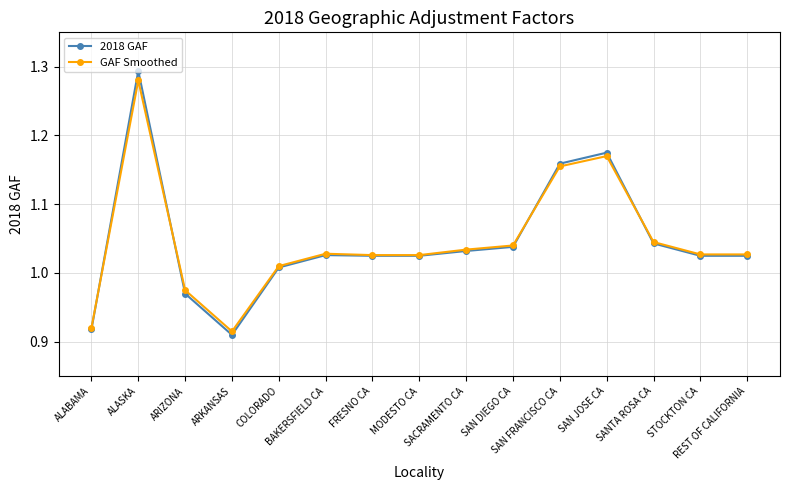

At how many categories does at least one series exceed 1?

12